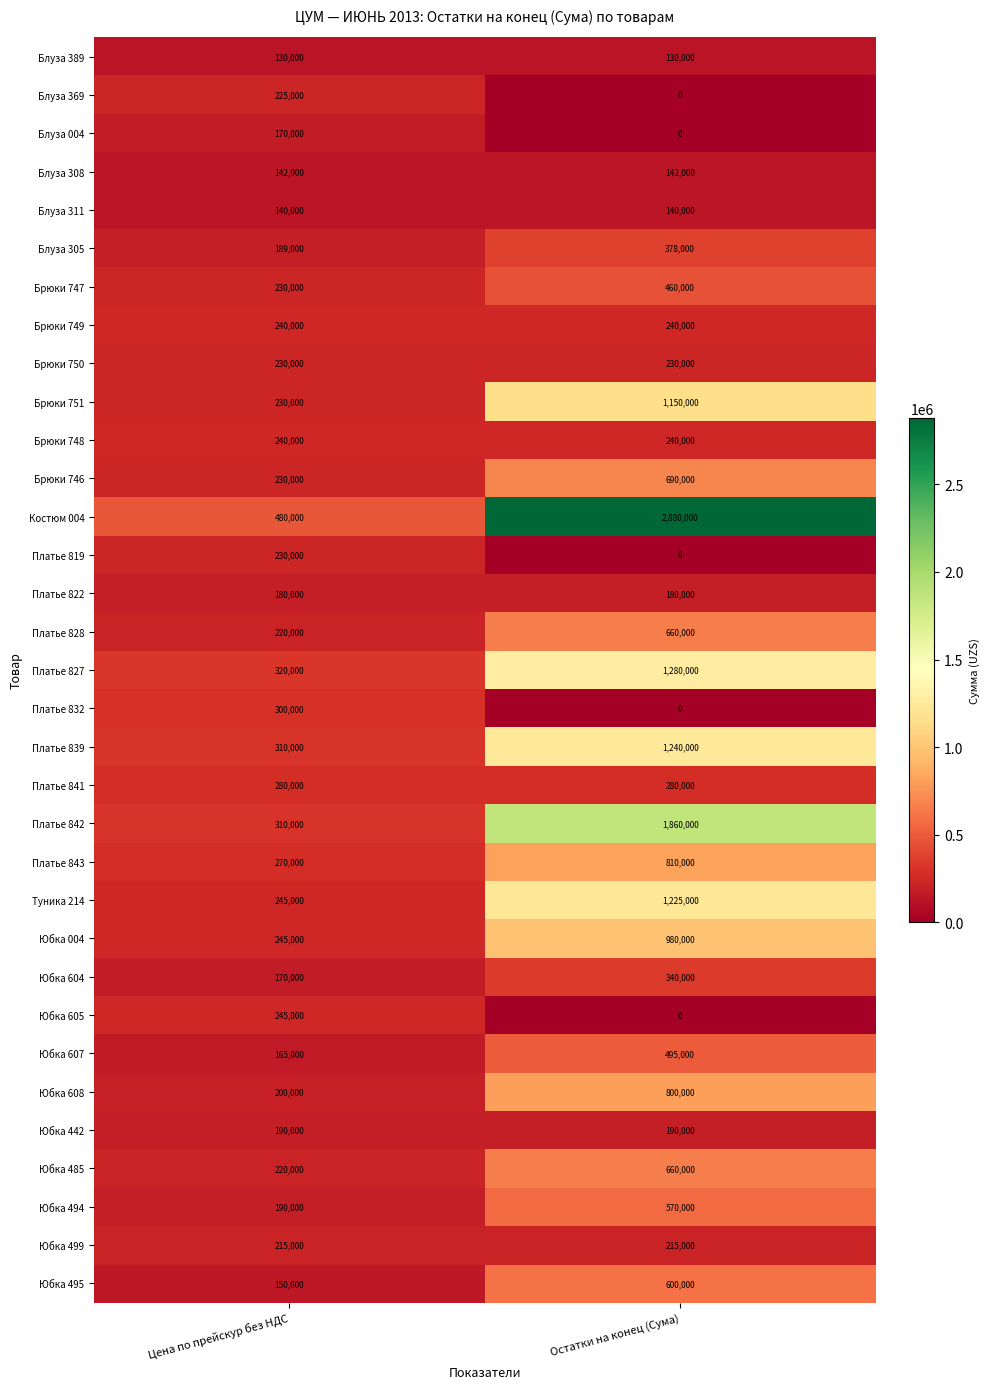

How many data points does each series have?

2